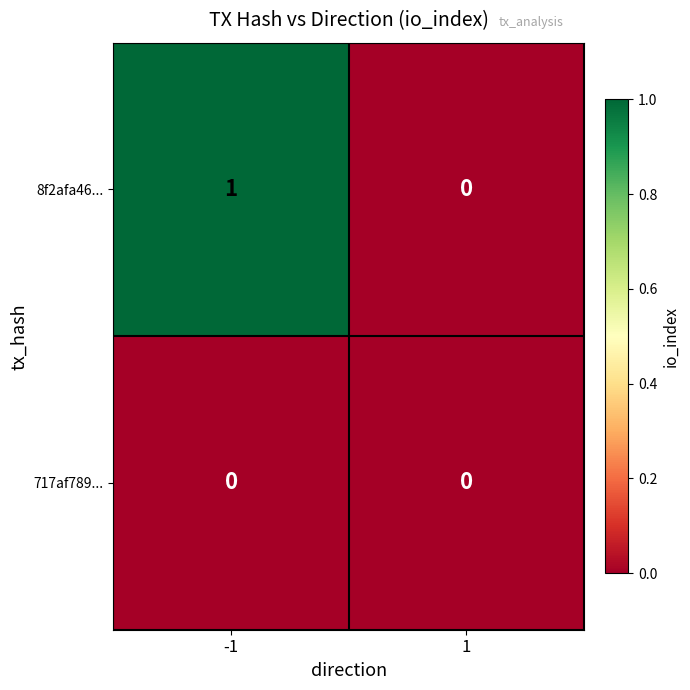

Reading left to right, what are all the values shown in this chart?

8f2afa46...: -1=1	1=0
717af789...: -1=0	1=0